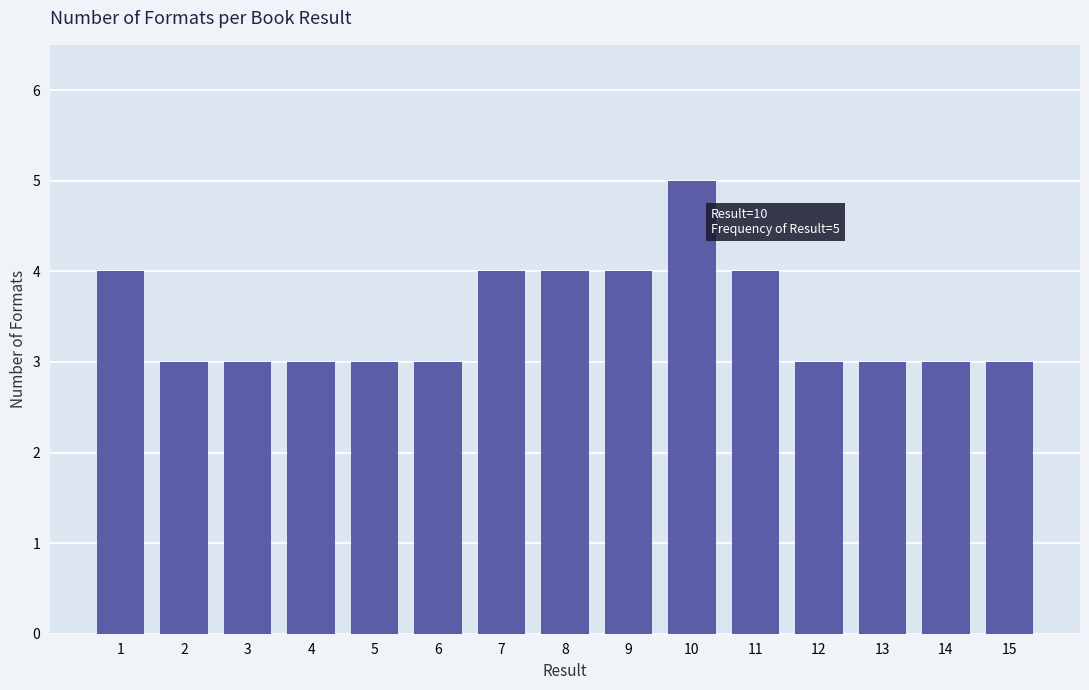

Reading right to left, extract all data points from this chart.

3	3	3	3	4	5	4	4	4	3	3	3	3	3	4